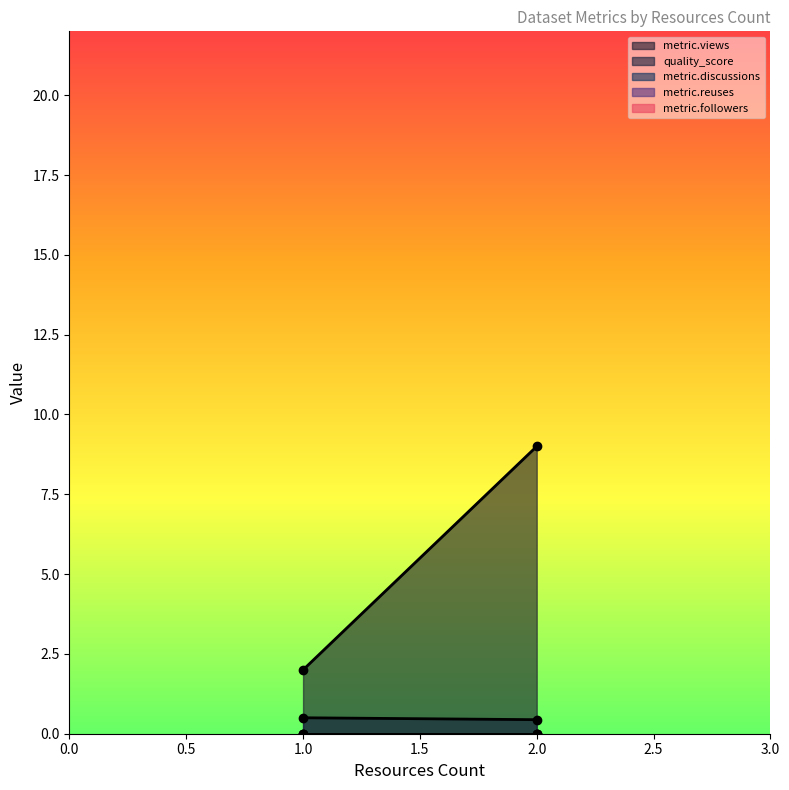

The metric.discussions series shows 0.0 at 1. True or false?

True